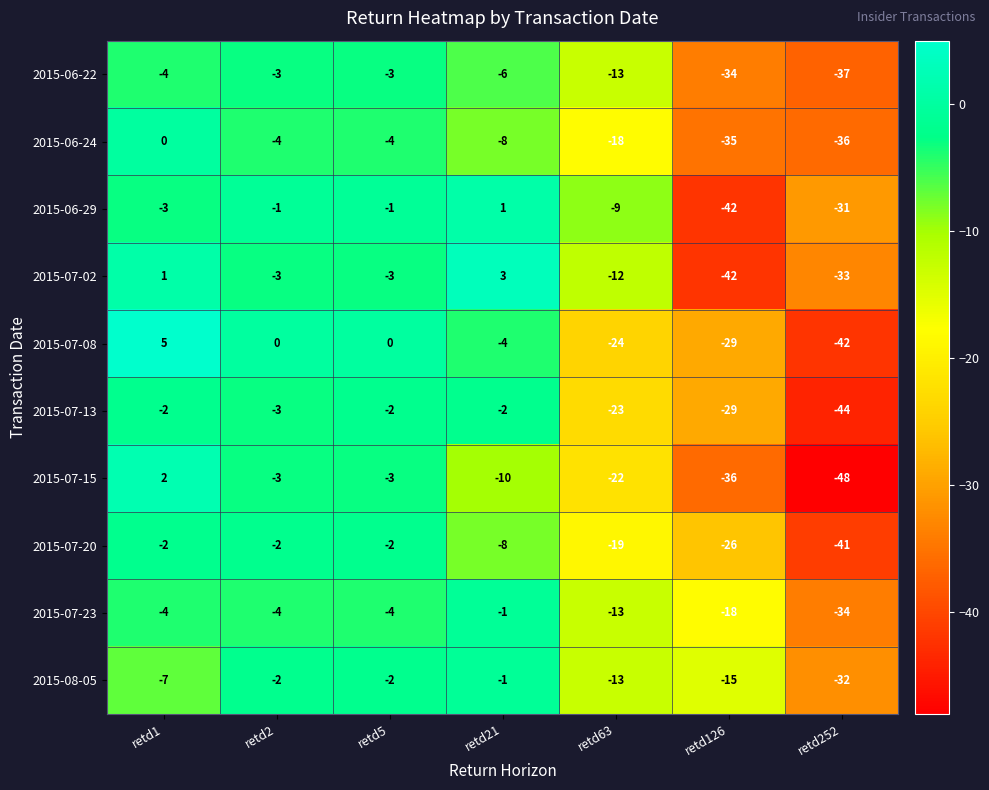

How many distinct data groups are displayed?

10